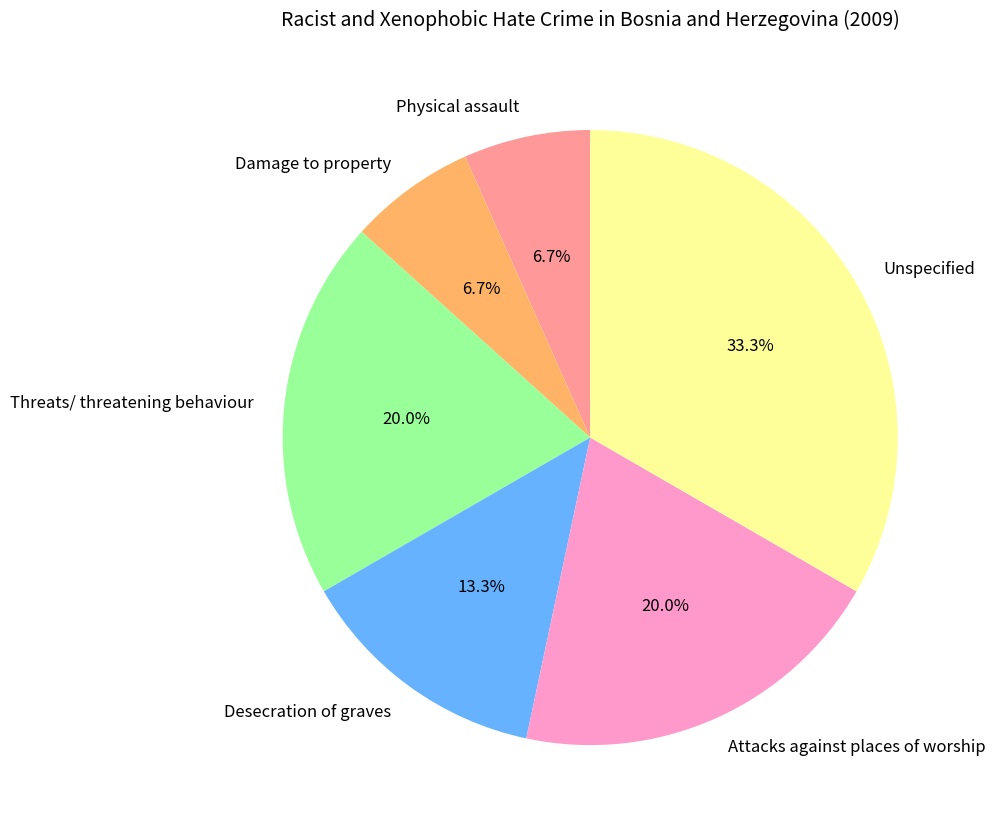

Between Attacks against places of worship and Damage to property, which is larger?

Attacks against places of worship